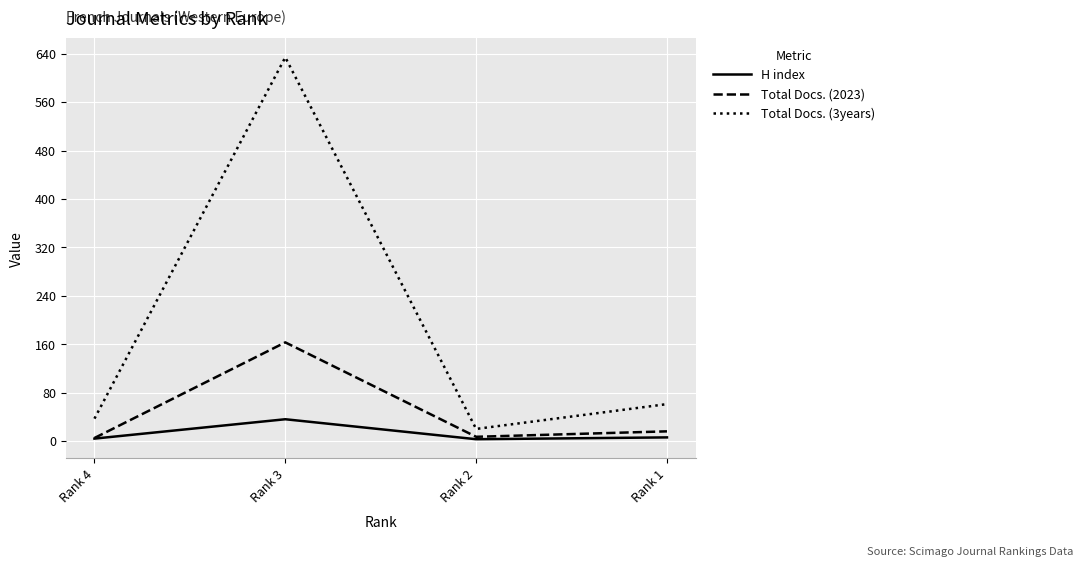

What is the difference between the highest and lowest values at Rank 3?

598